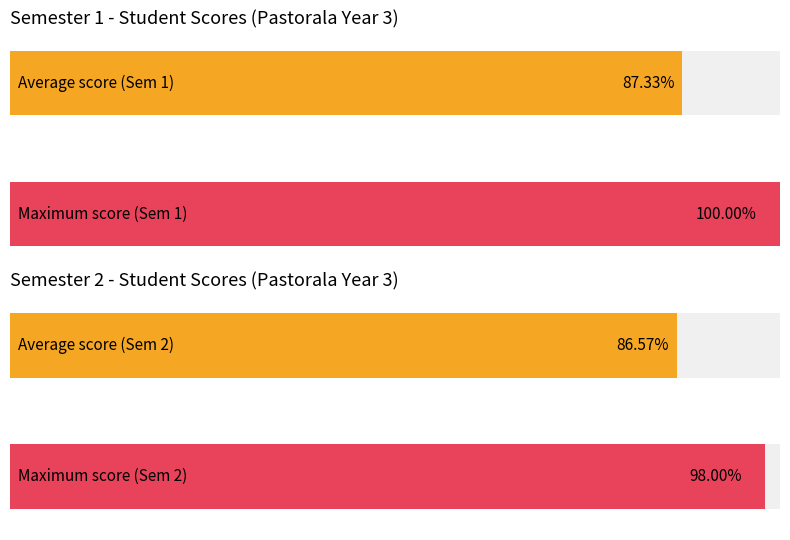

True or false: Average utilization has a value of 94 at 12.

False